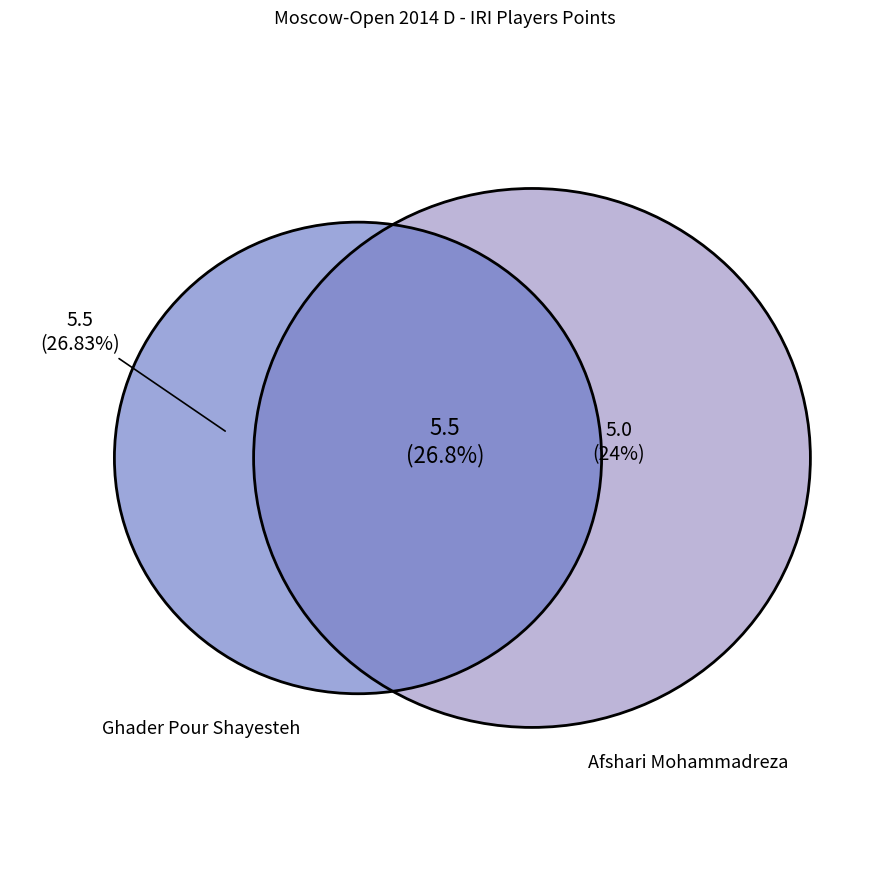

Does any single category account for the majority?

No